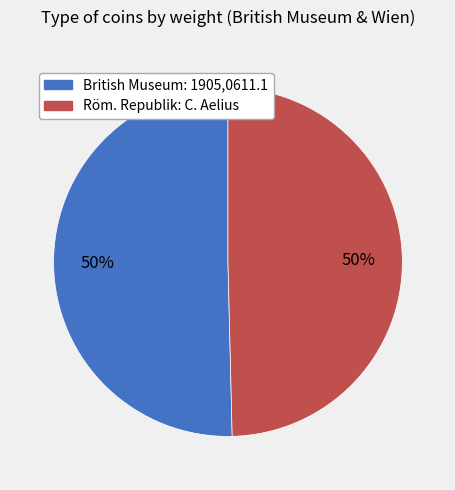

To the nearest percent, what is the average slice percentage?

50%